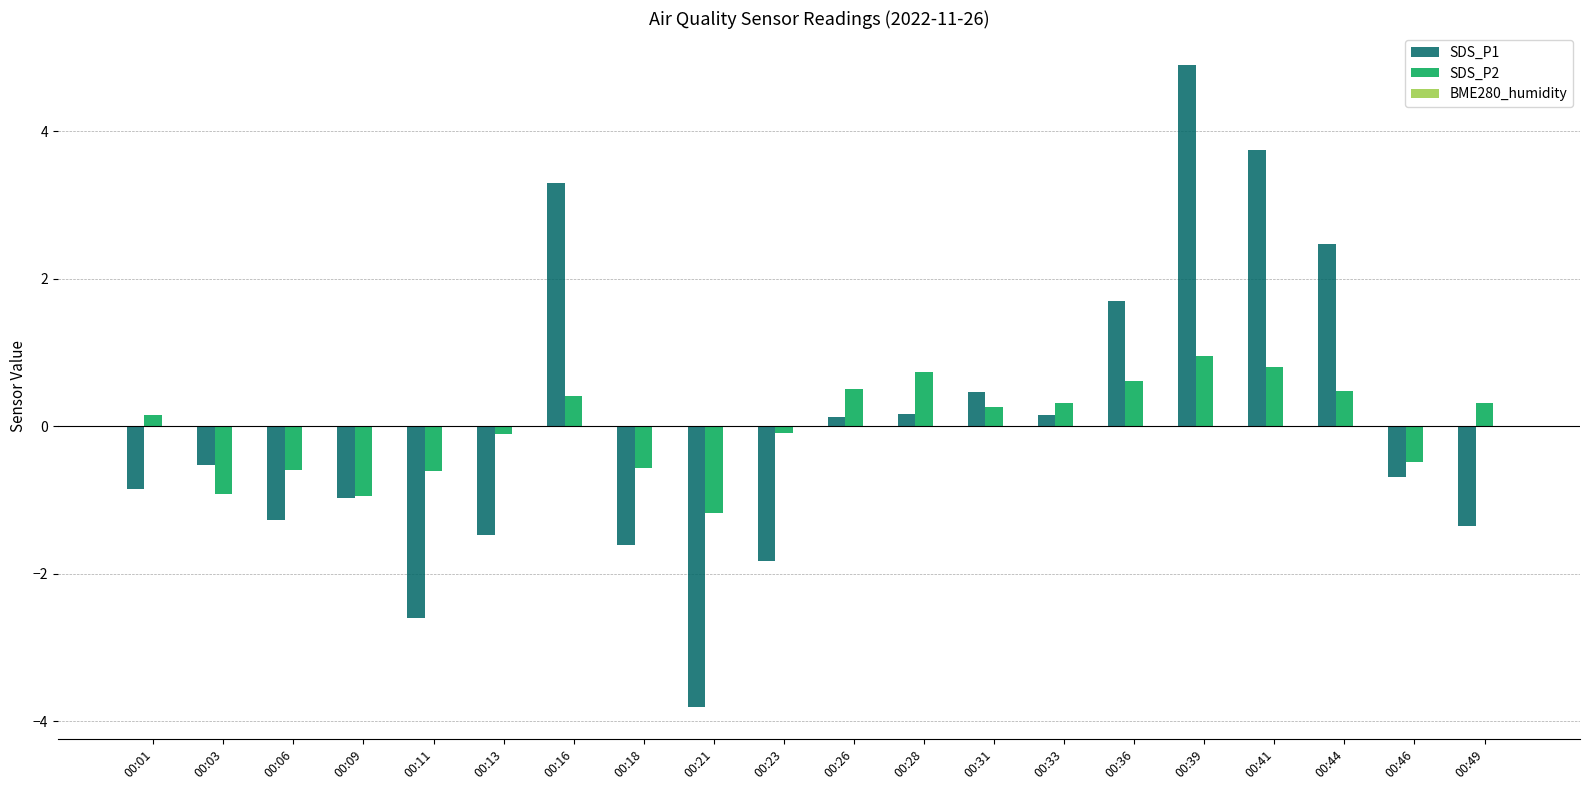

How many data points does each series have?

20